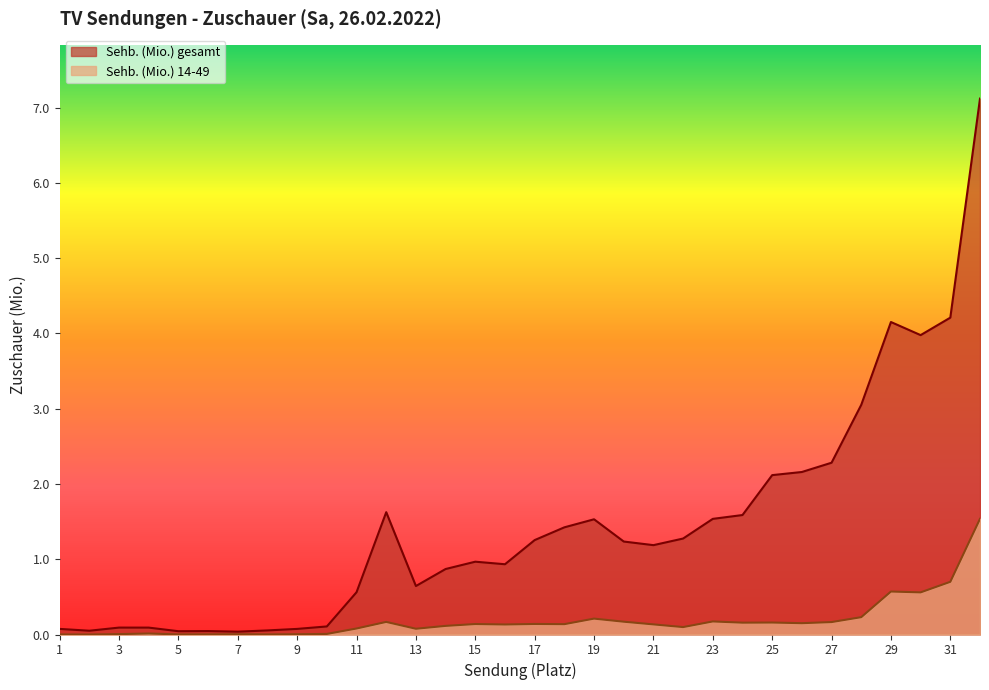

Reading right to left, what are all the values shown in this chart?

Sehb. (Mio.) gesamt: 7.1	4.2	4.0	4.2	3.1	2.3	2.2	2.1	1.6	1.5	1.3	1.2	1.2	1.5	1.4	1.3	0.9	1.0	0.9	0.6	1.6	0.6	0.1	0.1	0.1	0.0	0.0	0.0	0.1	0.1	0.1	0.1
Sehb. (Mio.) 14-49: 1.5	0.7	0.6	0.6	0.2	0.2	0.2	0.2	0.2	0.2	0.1	0.1	0.2	0.2	0.1	0.1	0.1	0.1	0.1	0.1	0.2	0.1	0.0	0.0	0.0	0.0	0.0	0.0	0.0	0.0	0.0	0.0